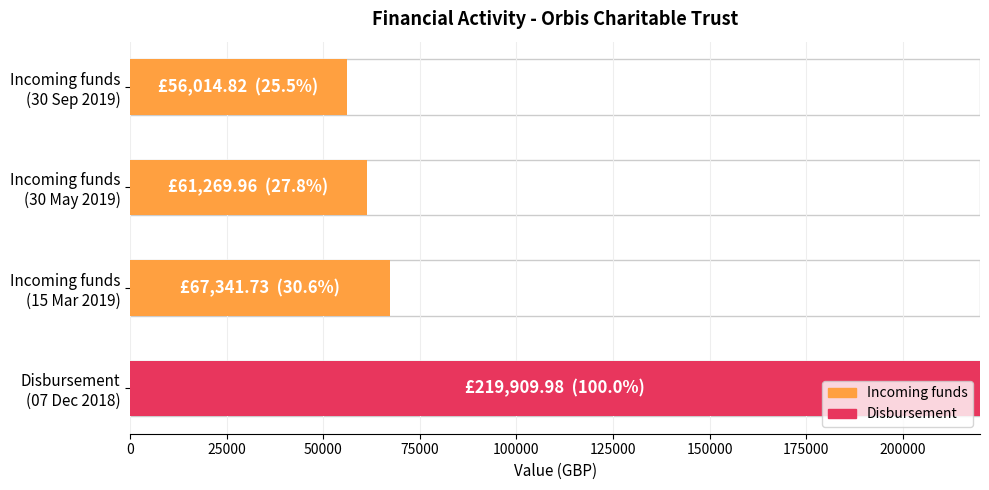

Approximately how many times larger is the value at Incoming funds (30 May 2019) compared to Incoming funds (15 Mar 2019)?

0.9